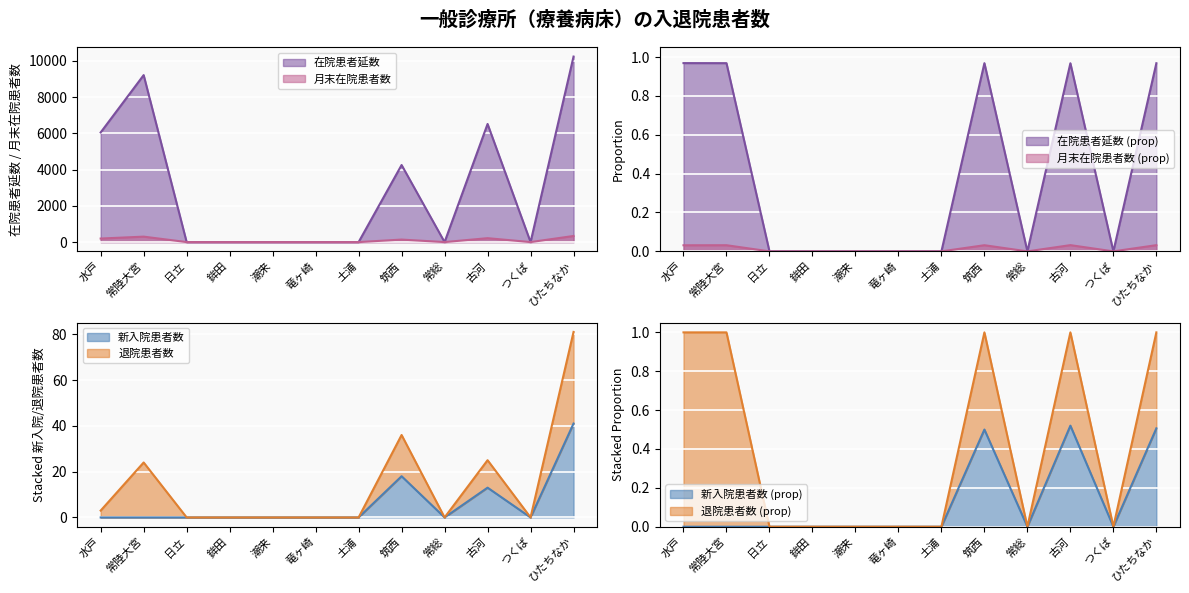

Where is 月末在院患者数 nearest to the value 169?

水戸